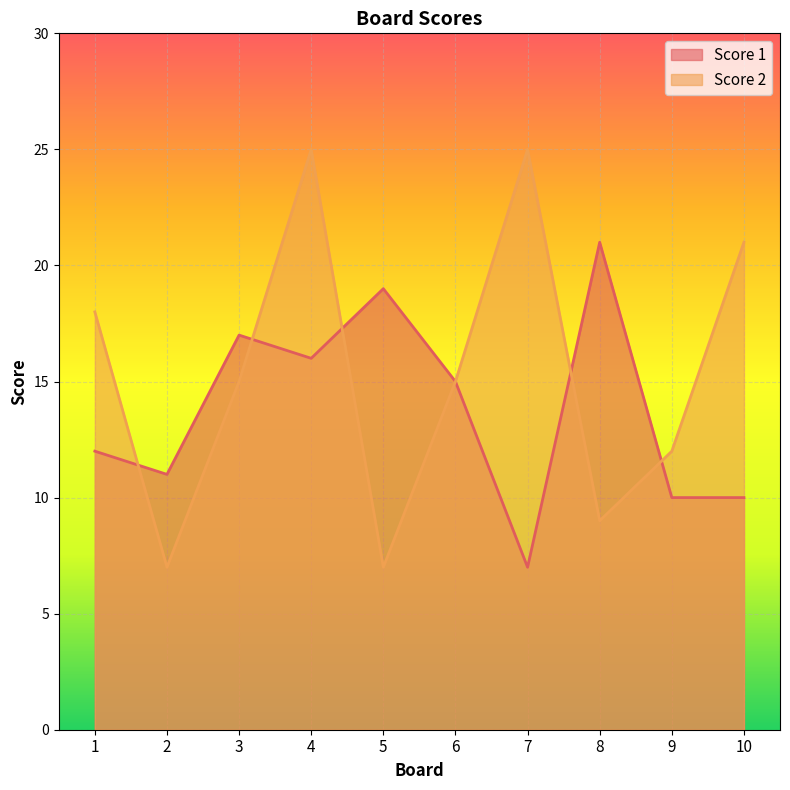

What is the sum of all Score 1 values?

138